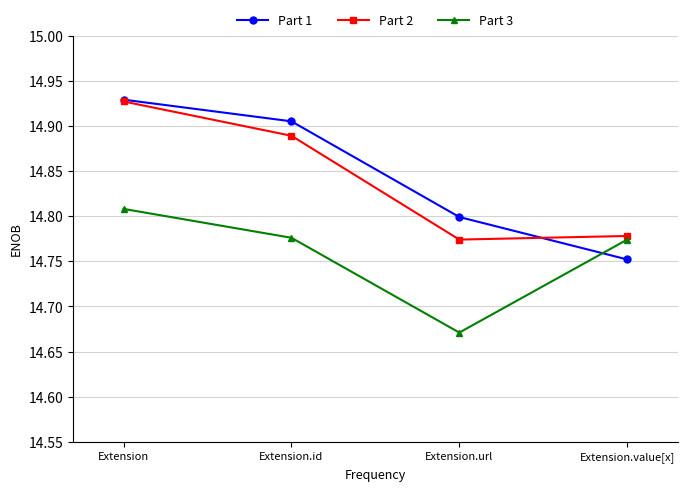

Does the chart have visible grid lines?

Yes